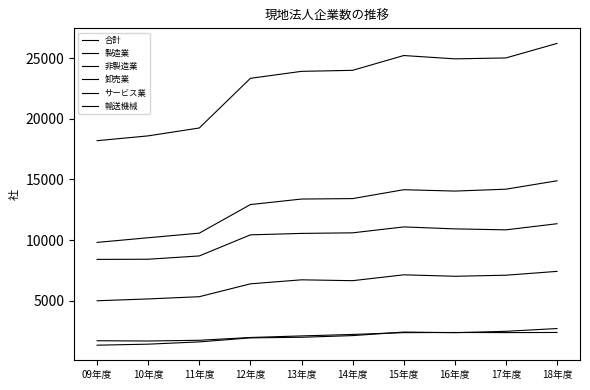

Which series has the widest spread of values?

合計